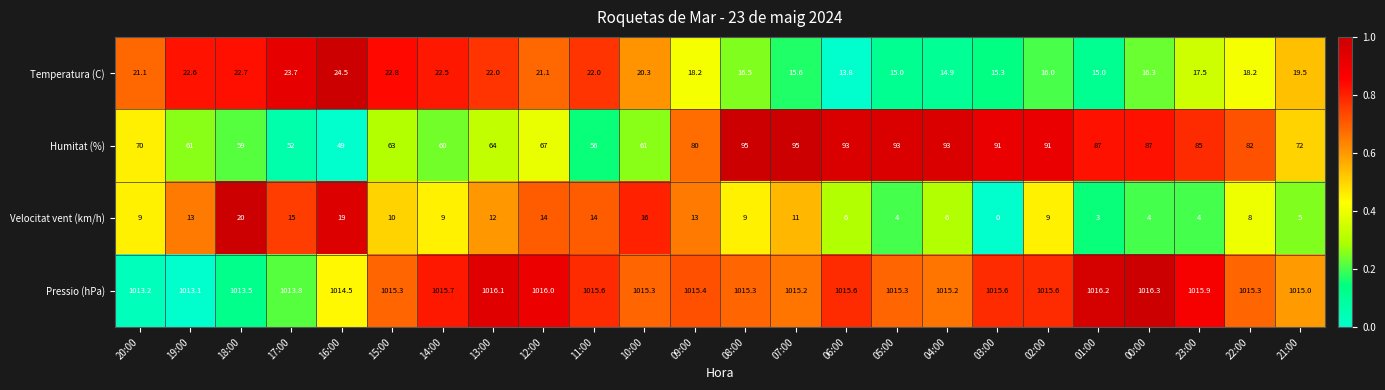

At which category does the chart reach its minimum across all series?

03:00